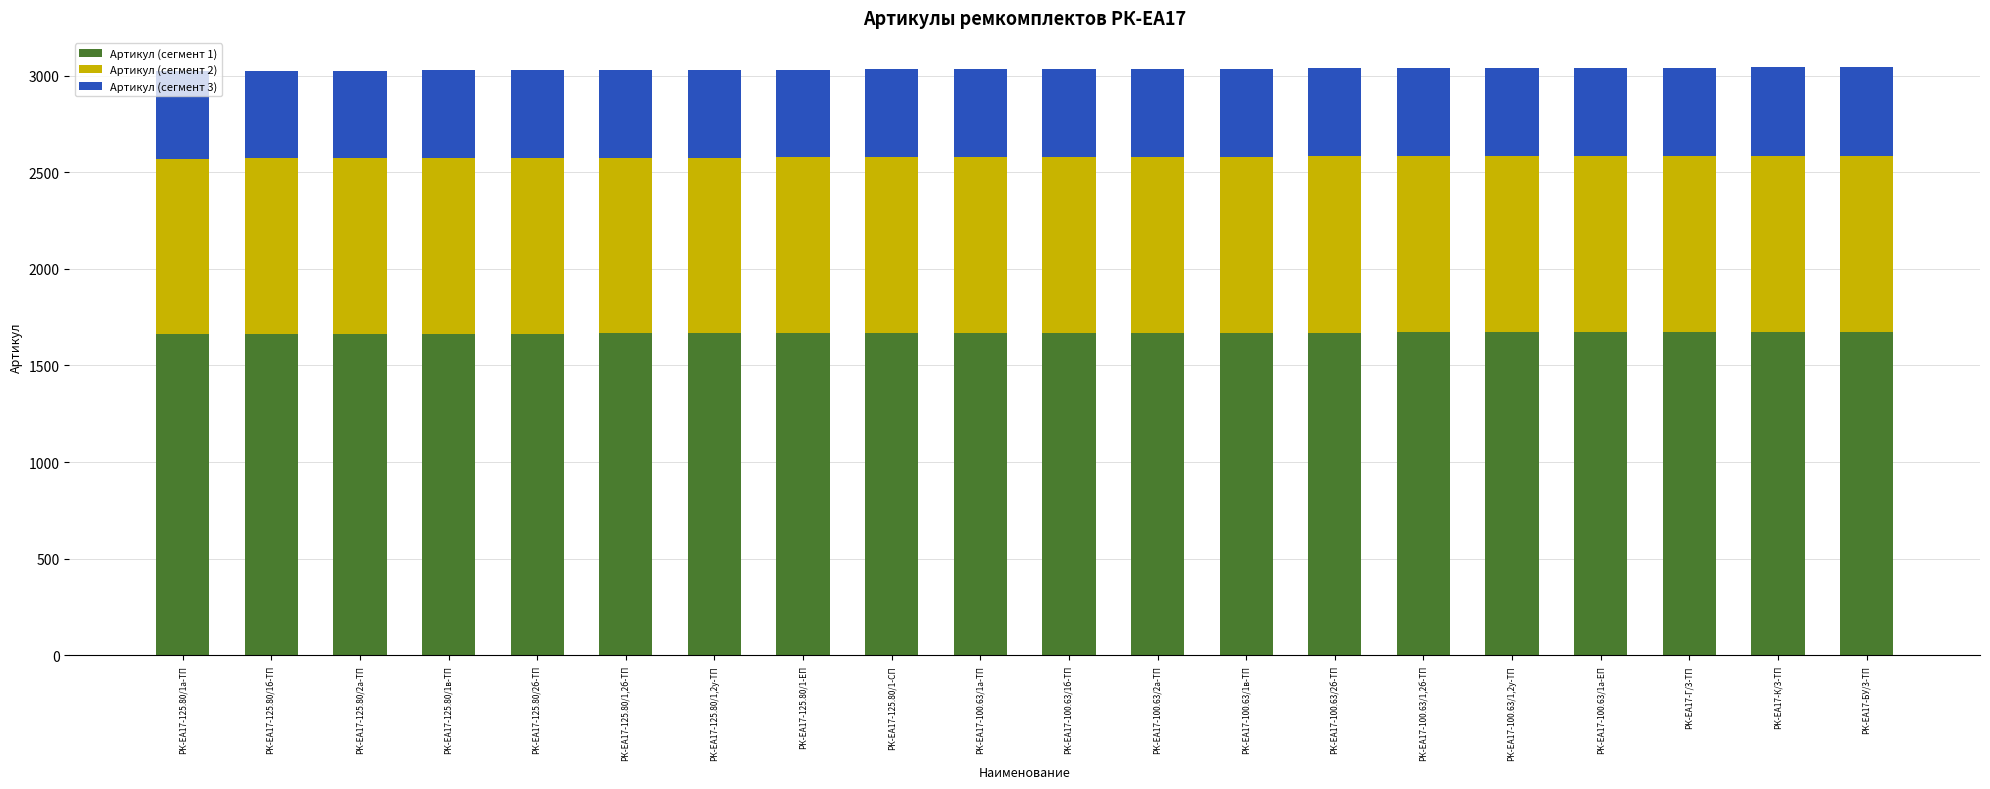

What is the average value of the Артикул (сегмент 1) series?

1668.4